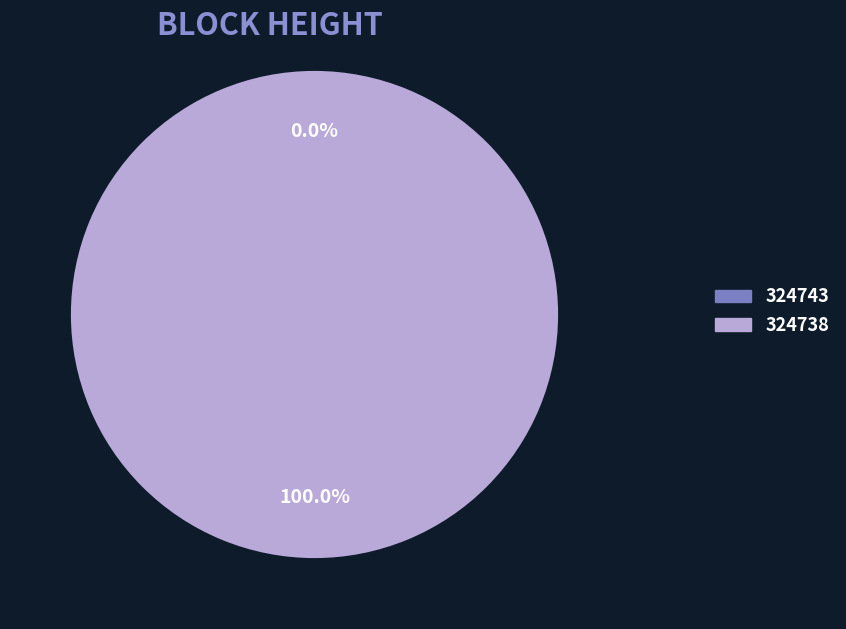

How many slices are in this pie chart?

2